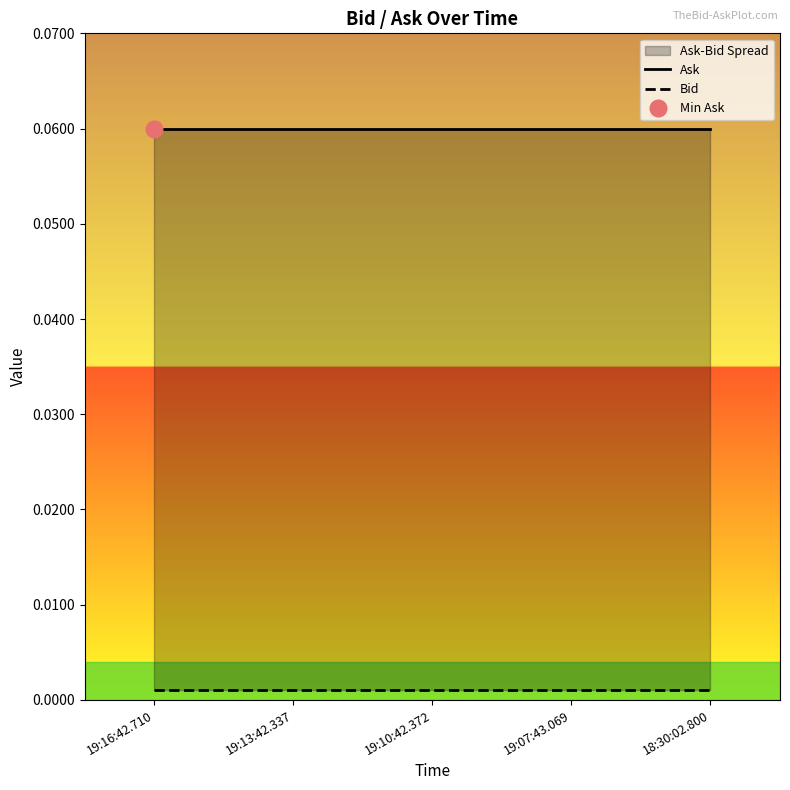

Is the value of Bid at 19:16:42.710 greater than the value of Ask at 19:07:43.069?

No